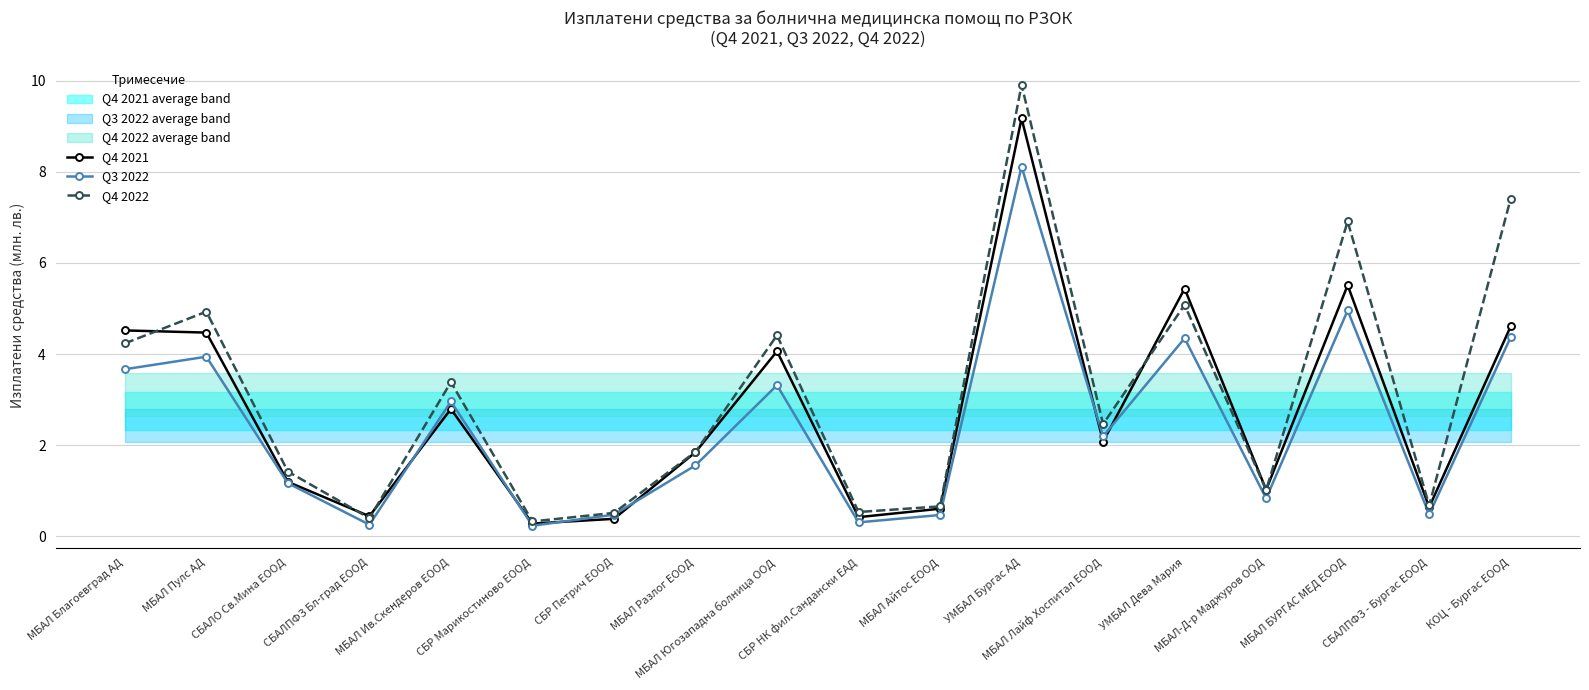

Rank the series by their maximum value, from lowest to highest.

Q3 2022, Q4 2021, Q4 2022